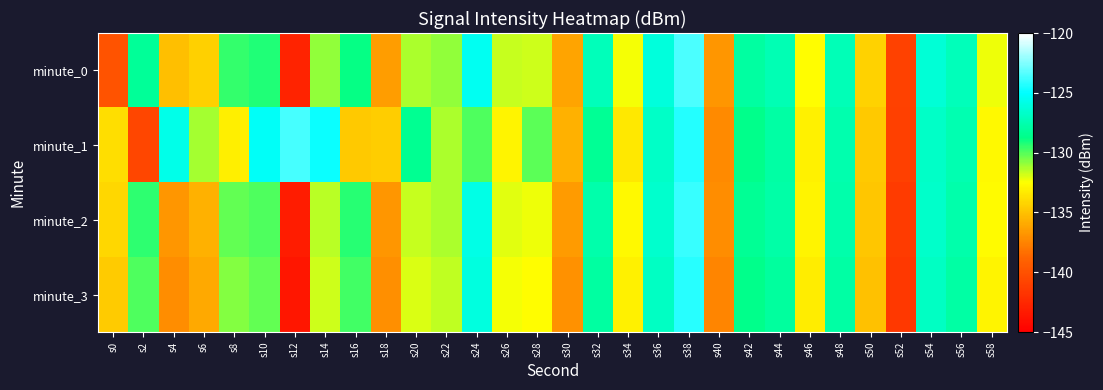

What is the maximum value shown in the chart?

-123.5